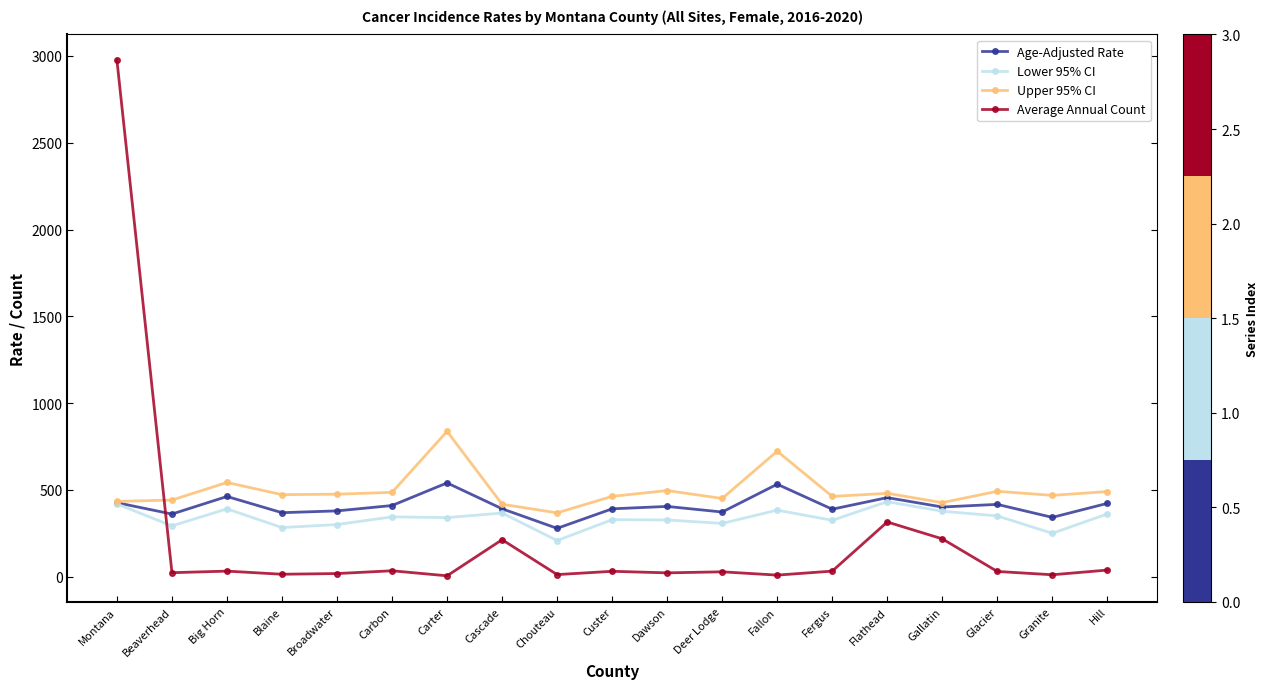

Rank the series at Broadwater from highest to lowest value.

Upper 95% CI, Age-Adjusted Rate, Lower 95% CI, Average Annual Count